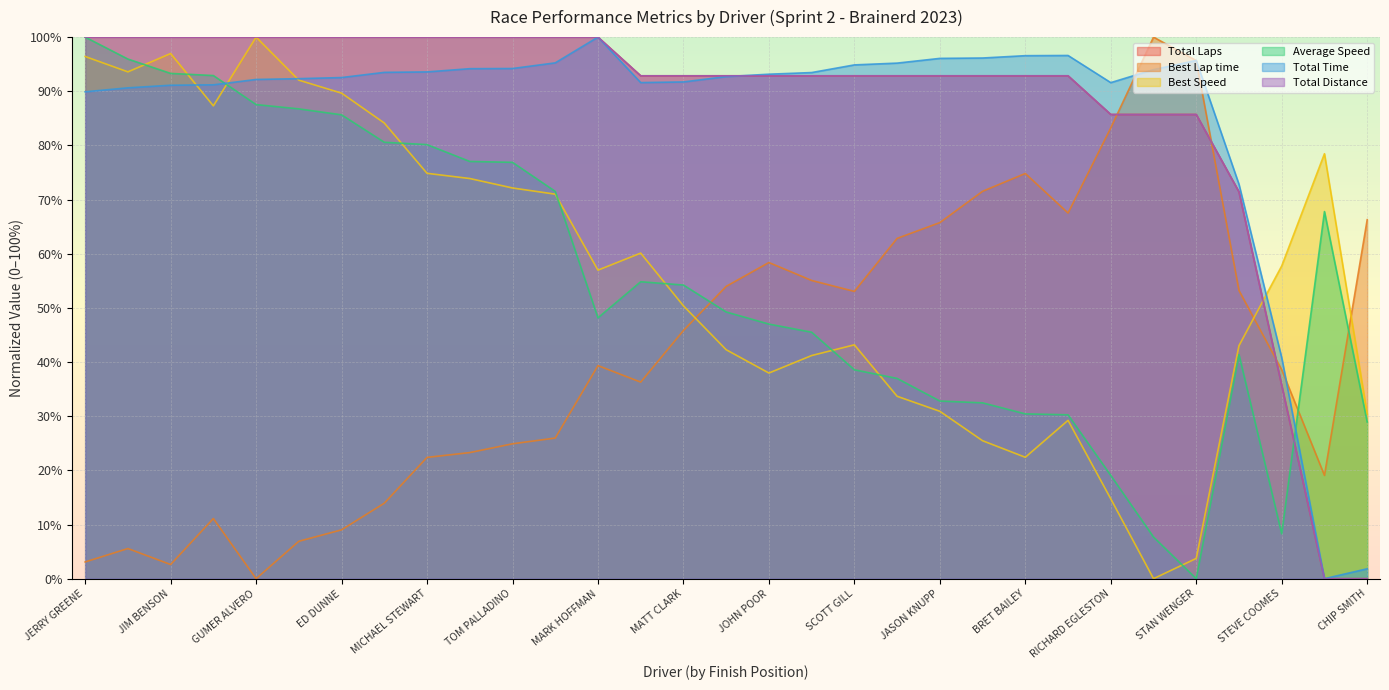

Reading left to right, extract all data points from this chart.

Total Laps: 100.0	100.0	100.0	100.0	100.0	100.0	100.0	100.0	100.0	100.0	100.0	100.0	100.0	92.9	92.9	92.9	92.9	92.9	92.9	92.9	92.9	92.9	92.9	92.9	85.7	85.7	85.7	71.4	35.7	0.0	0.0
Best Lap time: 3.1	5.6	2.6	11.1	0.0	6.9	9.0	13.9	22.4	23.3	24.9	26.0	39.3	36.3	45.8	54.0	58.4	55.1	53.0	62.8	65.8	71.5	74.8	67.5	83.2	100.0	95.7	53.2	38.6	19.1	66.3
Best Speed: 96.4	93.6	97.0	87.3	100.0	92.1	89.7	84.1	74.8	73.9	72.1	71.0	57.0	60.1	50.4	42.3	38.0	41.2	43.2	33.7	30.9	25.5	22.4	29.2	14.7	0.0	3.7	43.0	57.8	78.5	30.4
Average Speed: 100.0	95.9	93.3	92.9	87.5	86.7	85.6	80.6	80.1	77.0	76.9	71.5	48.2	54.8	54.2	49.2	47.0	45.5	38.6	37.0	32.8	32.5	30.4	30.3	19.1	7.7	0.0	41.4	8.3	67.8	28.9
Total Time: 89.9	90.6	91.1	91.2	92.2	92.3	92.5	93.5	93.6	94.2	94.2	95.2	100.0	91.6	91.7	92.7	93.2	93.5	94.9	95.2	96.1	96.1	96.6	96.6	91.6	94.0	95.7	72.8	40.8	0.0	1.8
Total Distance: 100.0	100.0	100.0	100.0	100.0	100.0	100.0	100.0	100.0	100.0	100.0	100.0	100.0	92.9	92.9	92.9	92.9	92.9	92.9	92.9	92.9	92.9	92.9	92.9	85.7	85.7	85.7	71.4	35.7	0.0	0.0